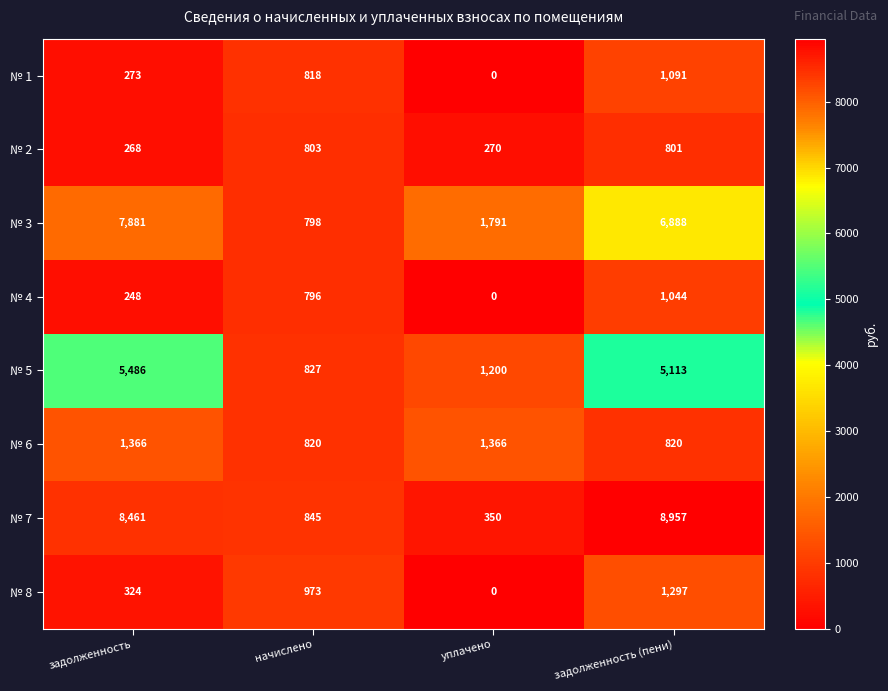

How many categories are shown in the chart?

4